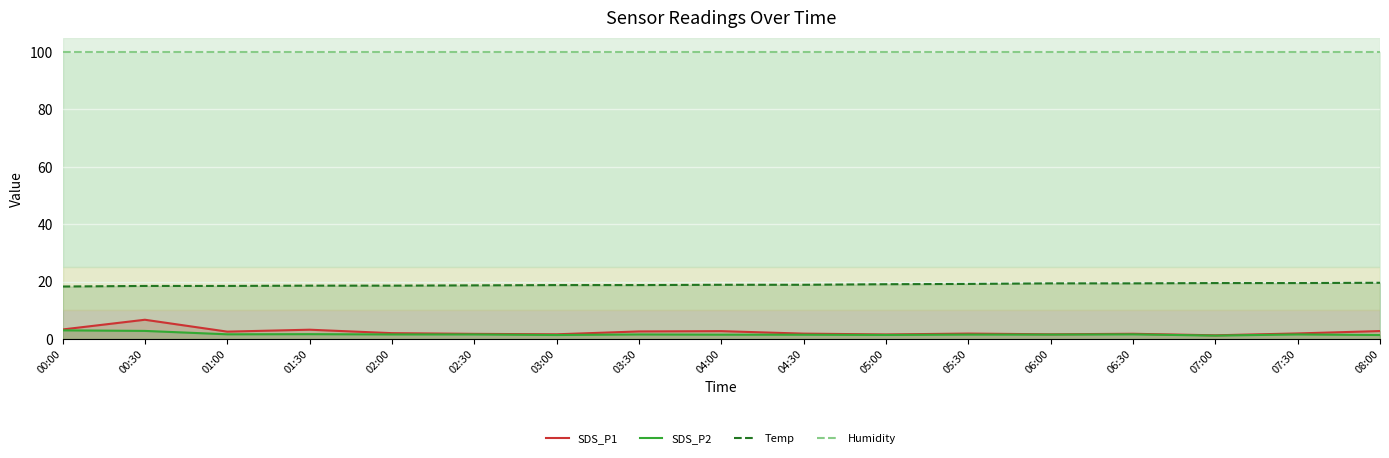

What is the average value of the Temp series?

19.0